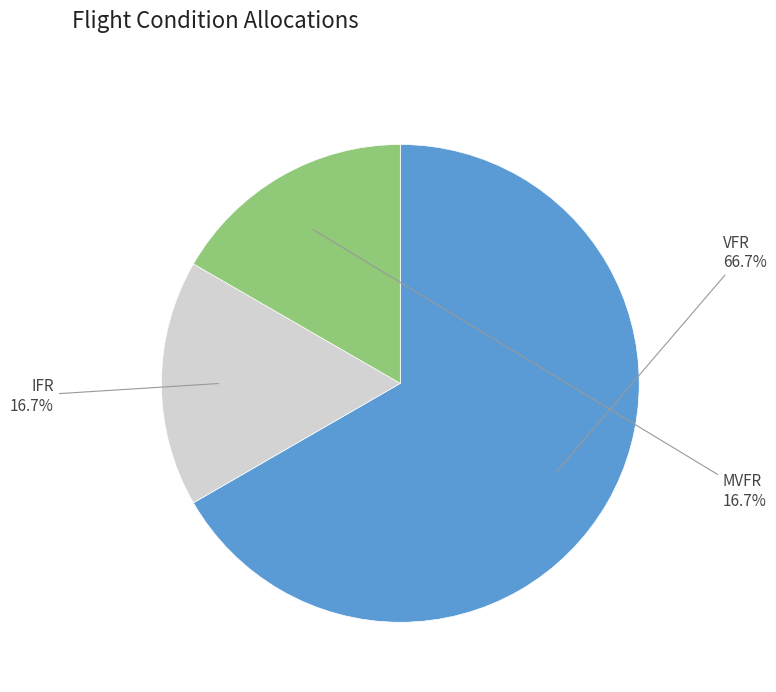

What percentage is the VFR slice, to the nearest percent?

67%